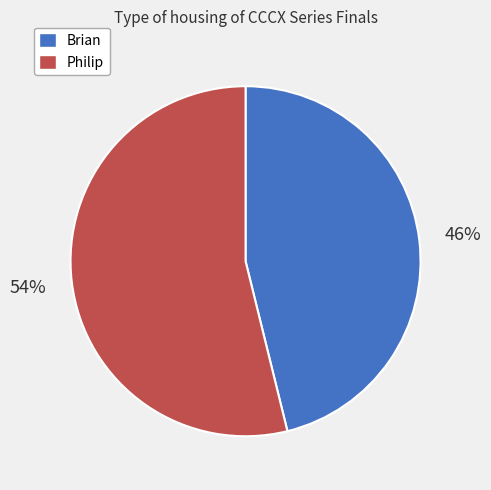

To the nearest percent, what is the average slice percentage?

50%